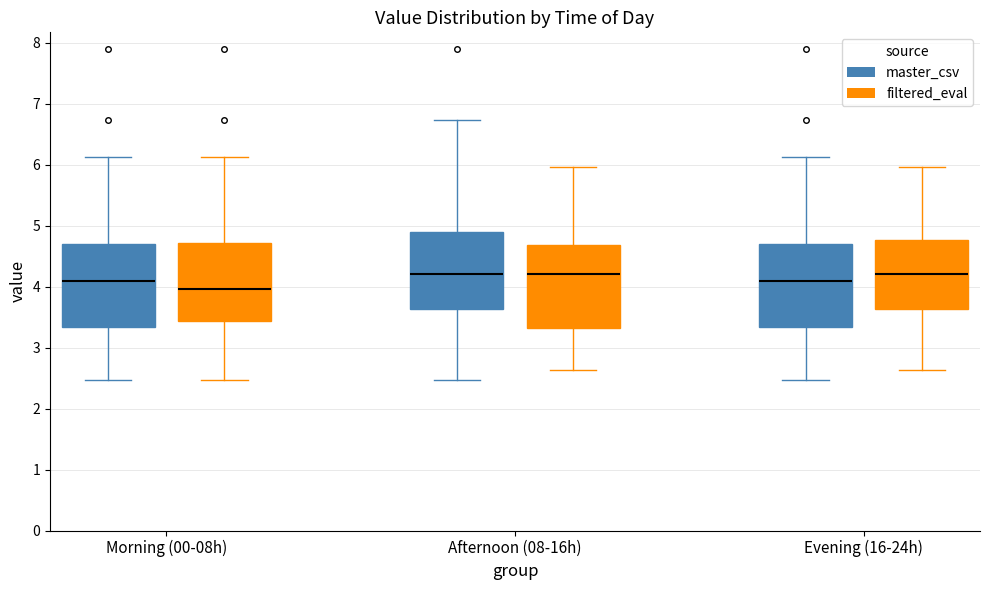

Reading left to right, transcribe this box plot: for each box, give where its median line is, the range the box spans, and where its two whiskers end, as read against the y-axis. The values are not printed on the chart, so give them approximately, as read against the axis.

Morning (00-08h) (master_csv): median 4.1, box 3.3 to 4.7, whiskers 2.5 to 6.1
Morning (00-08h) (filtered_eval): median 4.0, box 3.4 to 4.7, whiskers 2.5 to 6.1
Afternoon (08-16h) (master_csv): median 4.2, box 3.6 to 4.9, whiskers 2.5 to 6.7
Afternoon (08-16h) (filtered_eval): median 4.2, box 3.3 to 4.7, whiskers 2.6 to 6.0
Evening (16-24h) (master_csv): median 4.1, box 3.3 to 4.7, whiskers 2.5 to 6.1
Evening (16-24h) (filtered_eval): median 4.2, box 3.6 to 4.8, whiskers 2.6 to 6.0